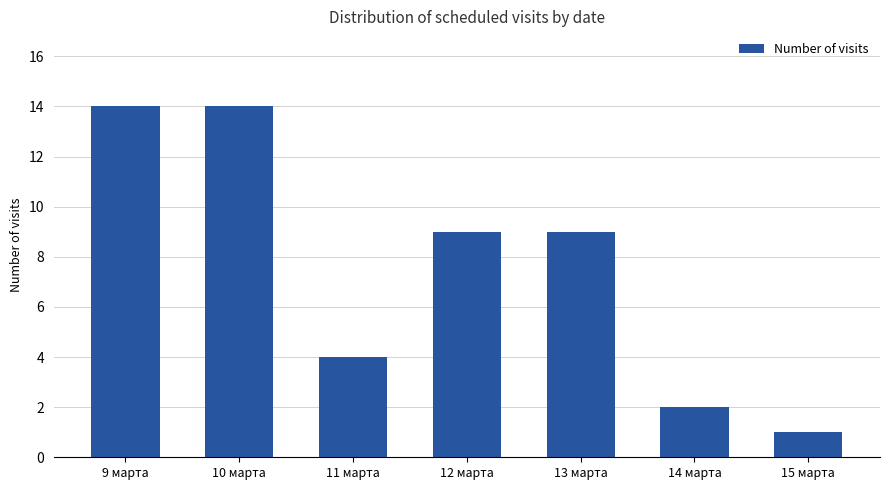

True or false: the data shows 2 at 15 марта.

False